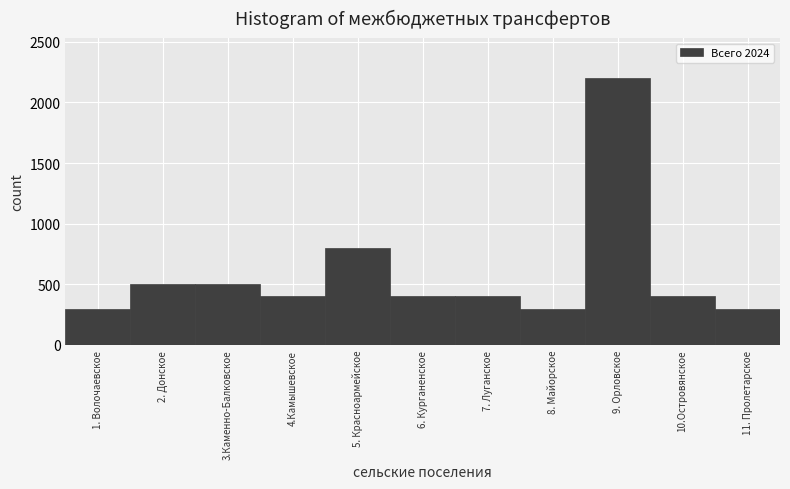

Reading left to right, list all the values displayed in this chart.

1. Волочаевское=300	2. Донское=500	3.Каменно-Балковское=500	4.Камышевское=400	5. Красноармейское=800	6. Курганенское=400	7. Луганское=400	8. Майорское=300	9. Орловское=2200	10.Островянское=400	11. Пролетарское=300